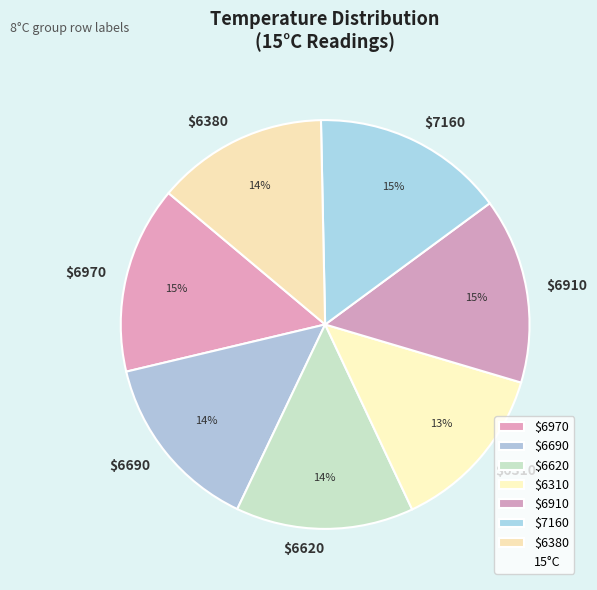

To the nearest percent, what percentage of the pie is $6690?

14%